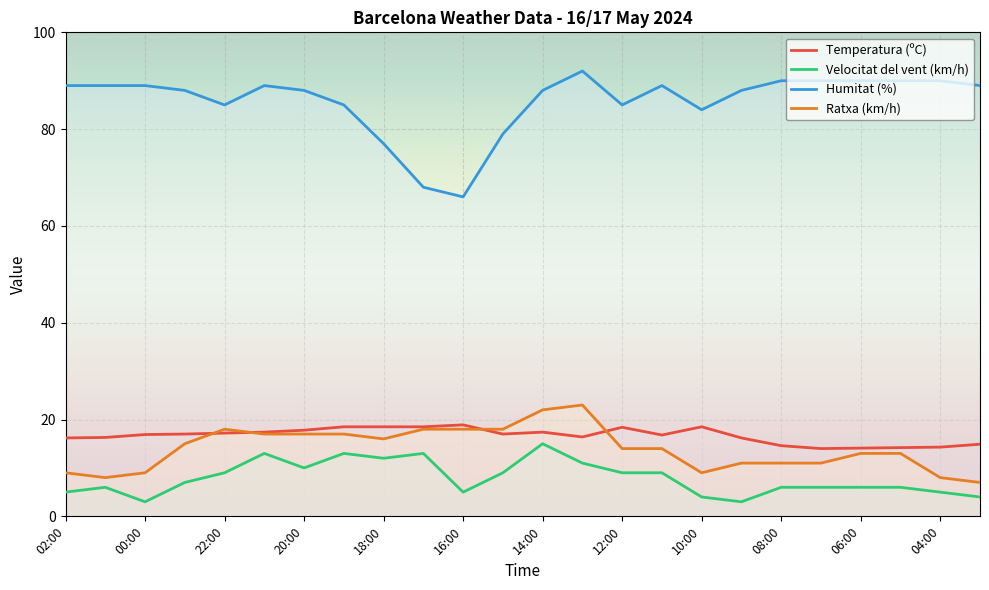

Does the chart display data point markers on the line(s)?

No